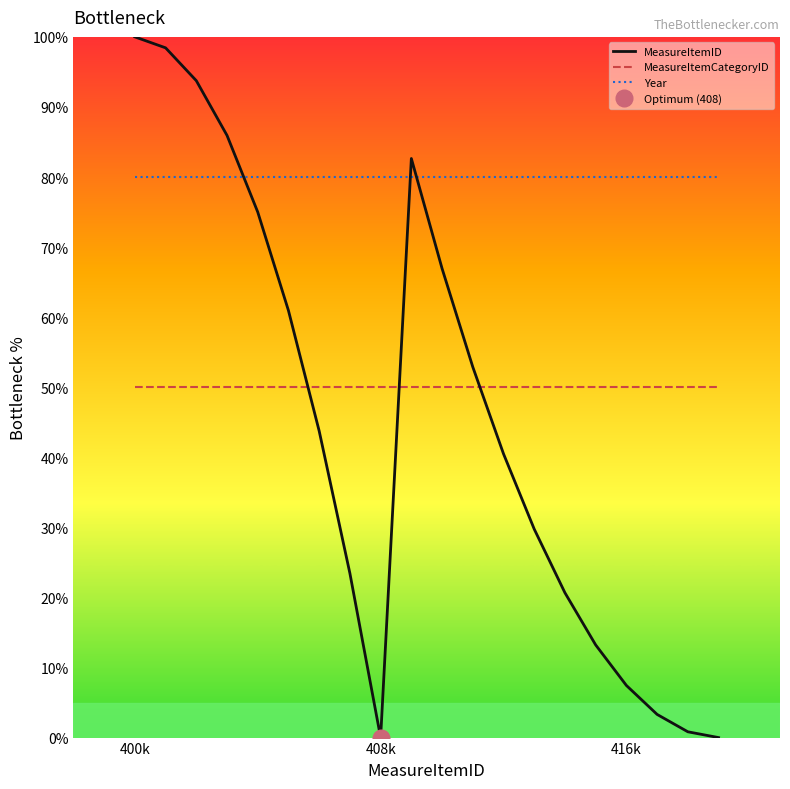

What is the label of the 1st point from the left?

400k